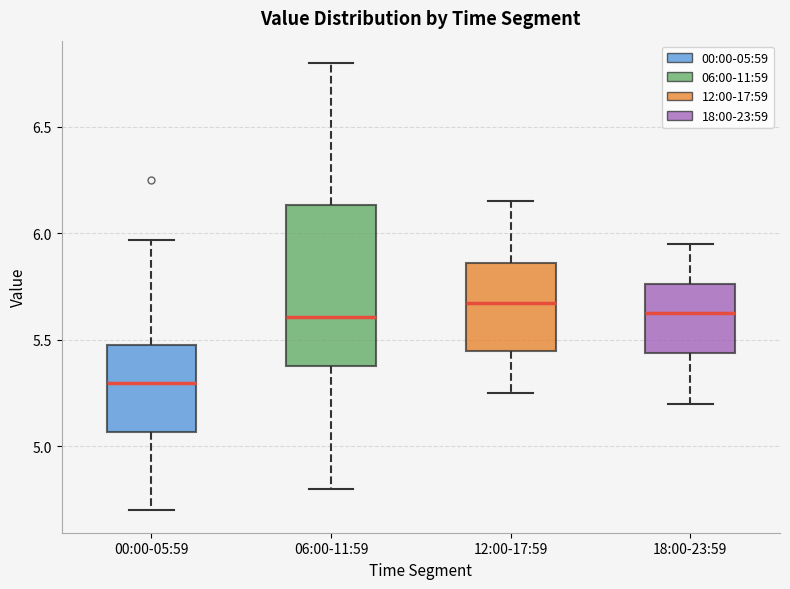

Reading left to right, transcribe this box plot: for each box, give where its median line is, the range the box spans, and where its two whiskers end, as read against the y-axis. The values are not printed on the chart, so give them approximately, as read against the axis.

00:00-05:59: median 5.30, box 5.05 to 5.50, whiskers 4.70 to 5.95
06:00-11:59: median 5.60, box 5.40 to 6.15, whiskers 4.80 to 6.80
12:00-17:59: median 5.70, box 5.45 to 5.85, whiskers 5.25 to 6.15
18:00-23:59: median 5.65, box 5.45 to 5.75, whiskers 5.20 to 5.95